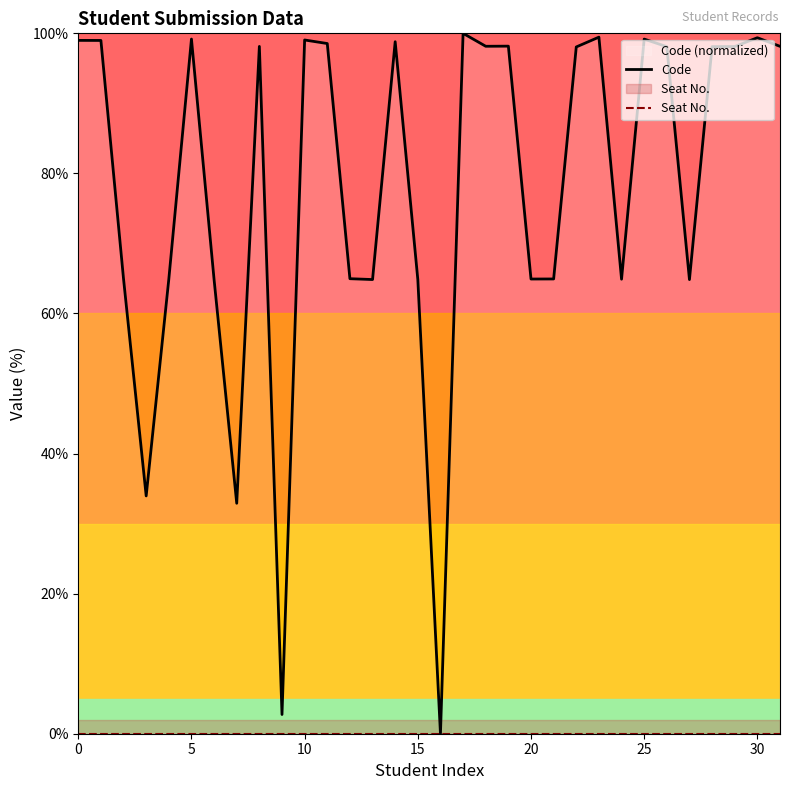

True or false: Seat No. has more than 0 interior local peaks.

False